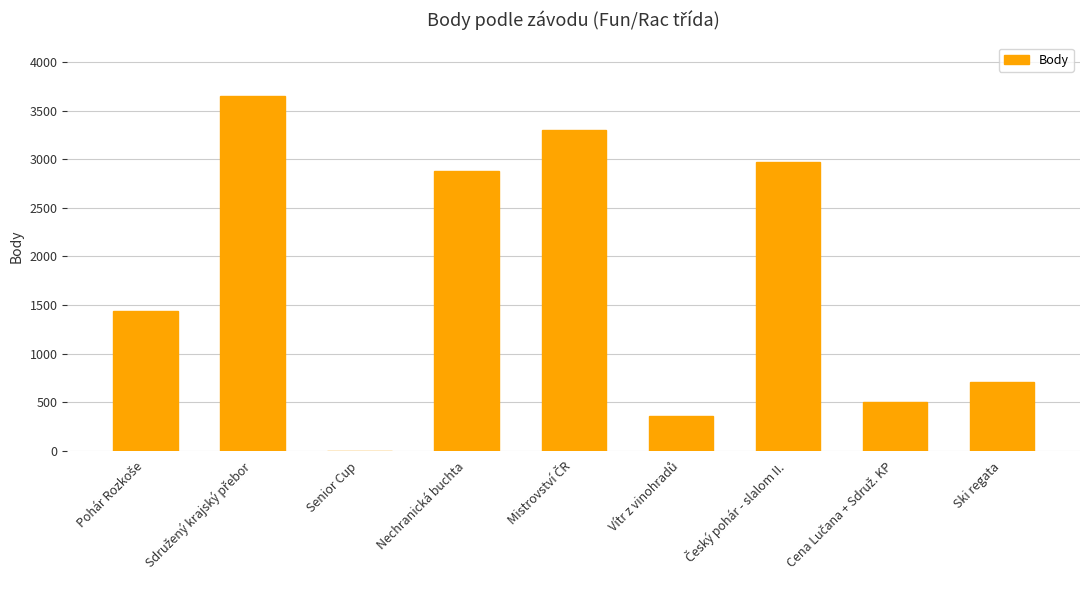

What is the greatest value displayed?

3656